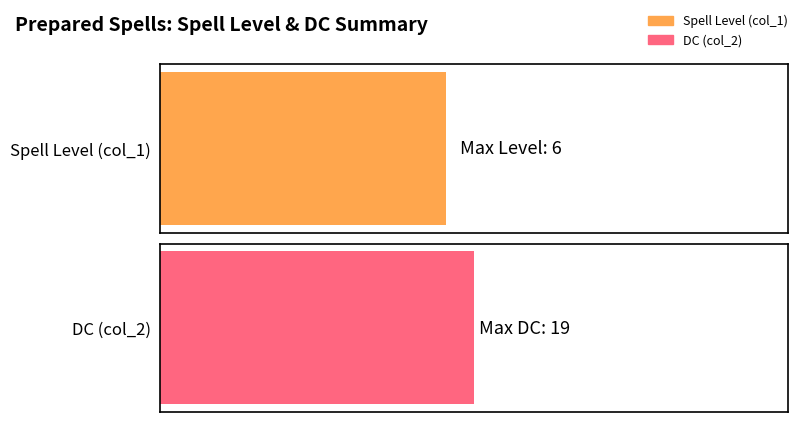

What is the difference between the maximum and second lowest values in the DC (col_2) series?

6